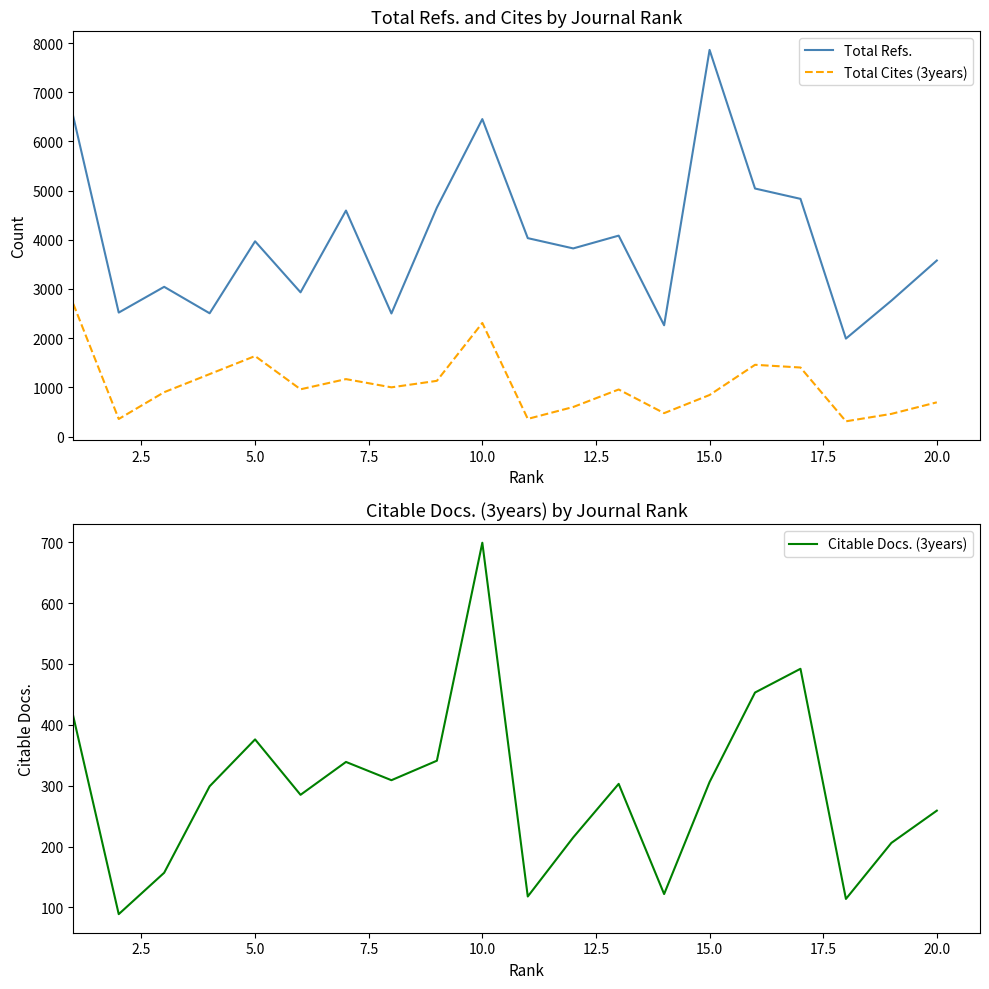

Which series has the largest range (max minus min)?

Total Refs.